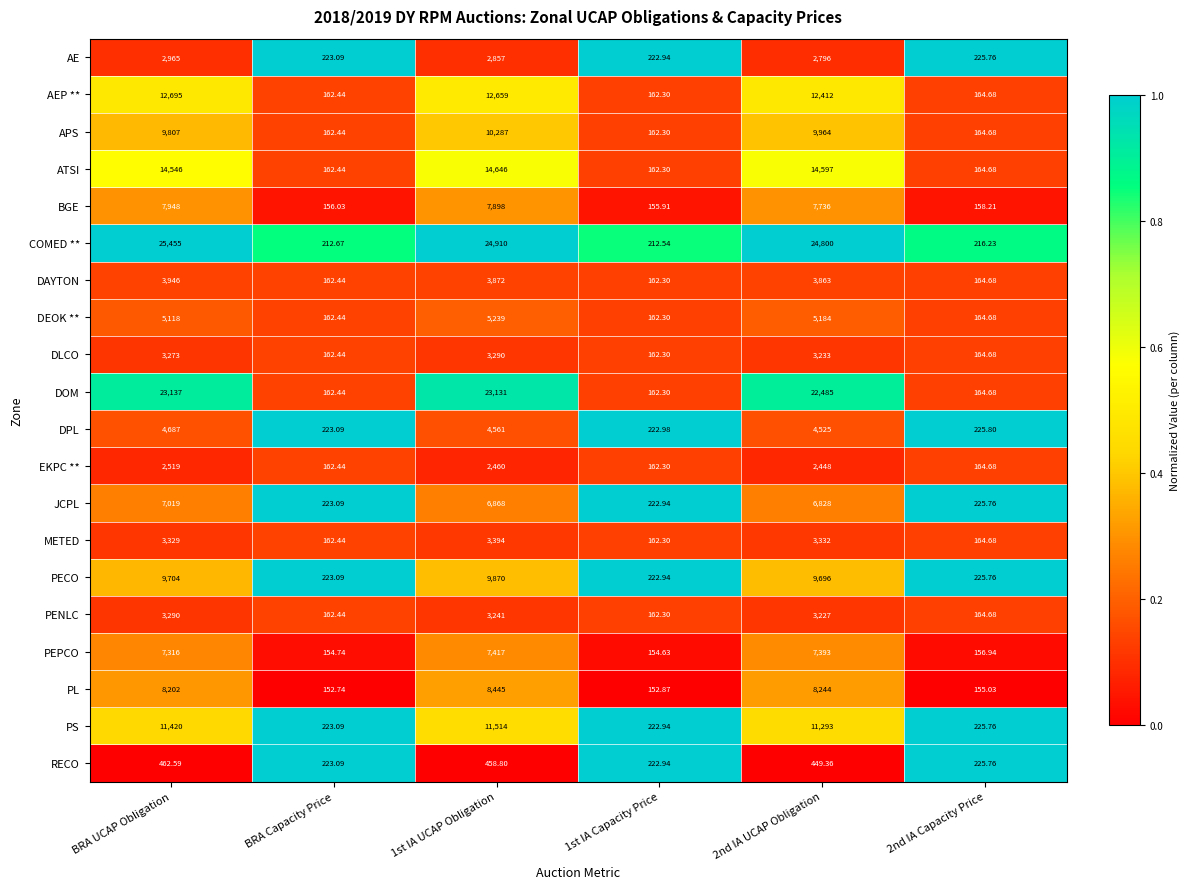

Where is PL nearest to the value 4298?

BRA UCAP Obligation